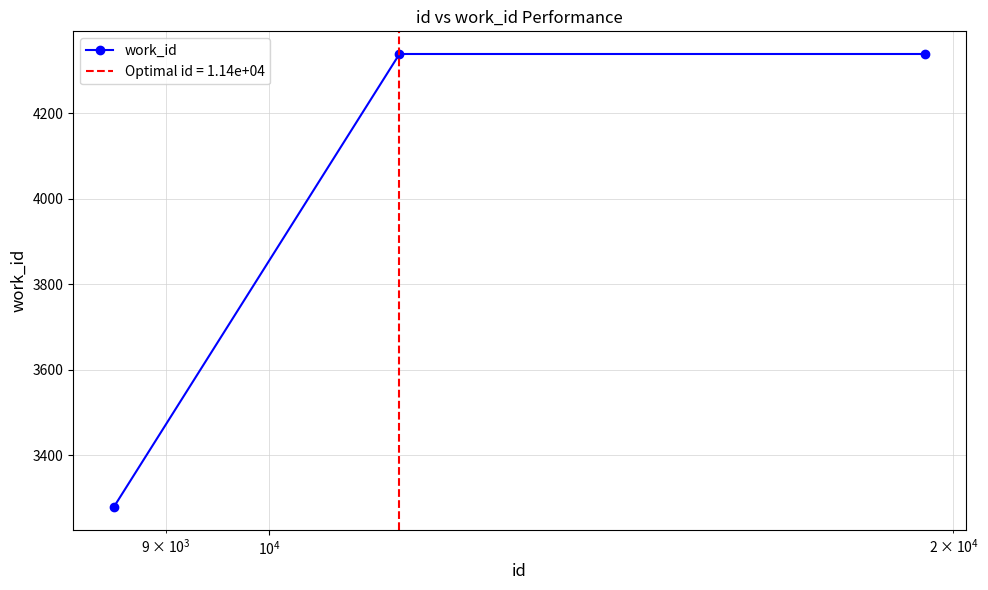

What is the average value?

3986